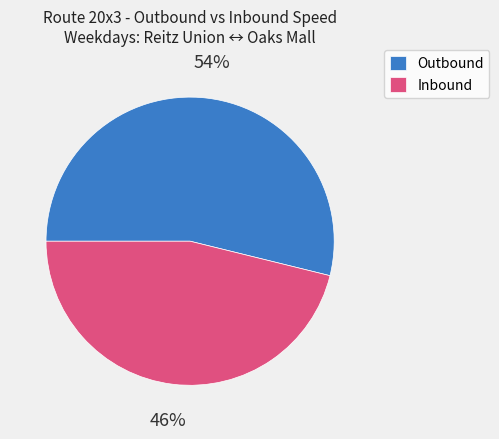

What percentage is the Outbound slice, to the nearest percent?

54%